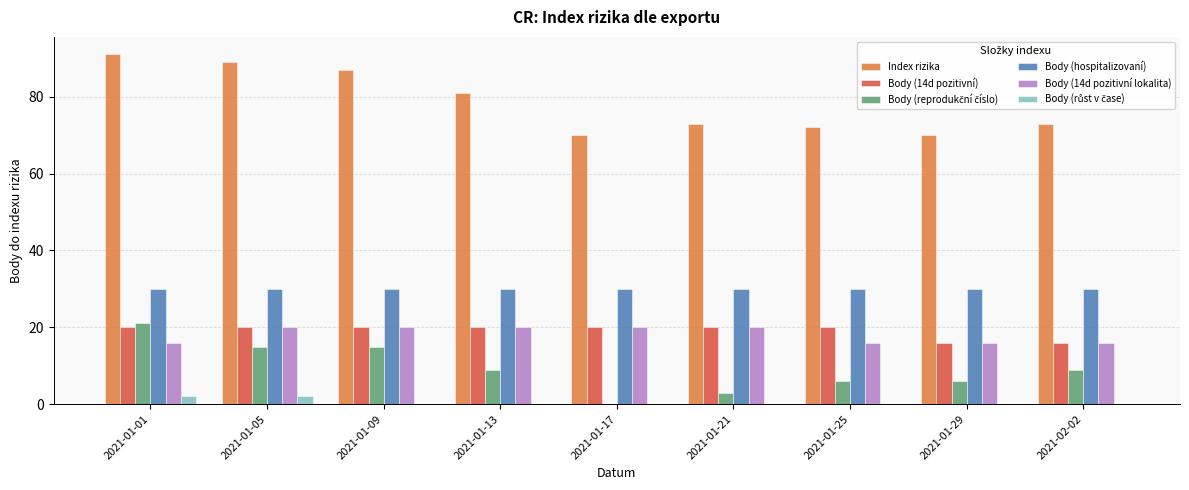

Which label corresponds to the largest value in the chart?

2021-01-01